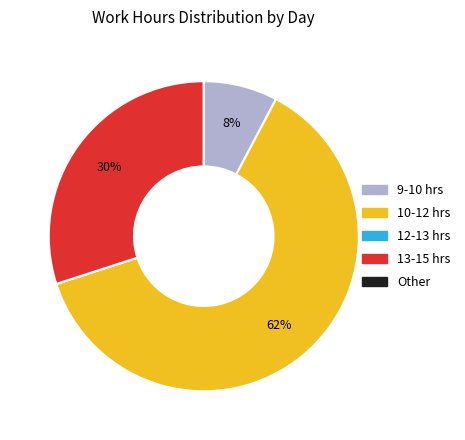

To the nearest percent, what is the difference between the largest and smallest slice percentages?

62%